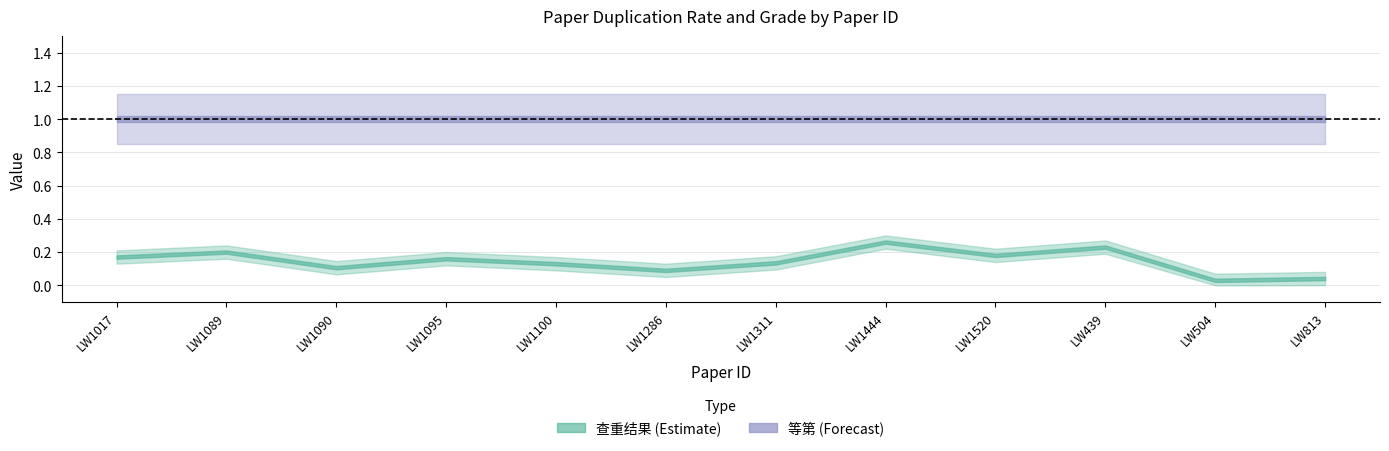

What are all the series names shown in the legend?

查重结果, 等第